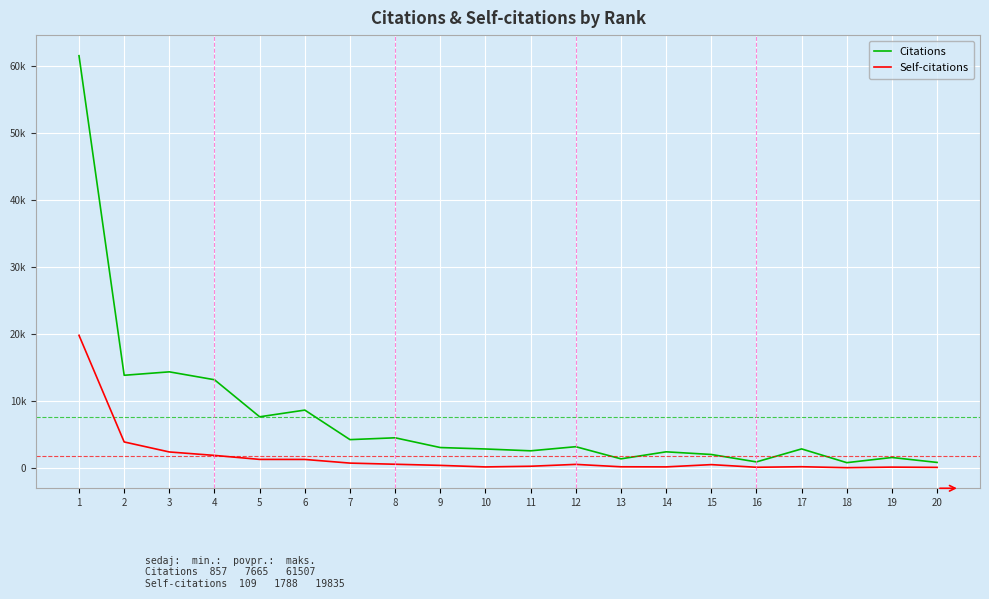

True or false: Citations and Self-citations intersect in this chart.

False